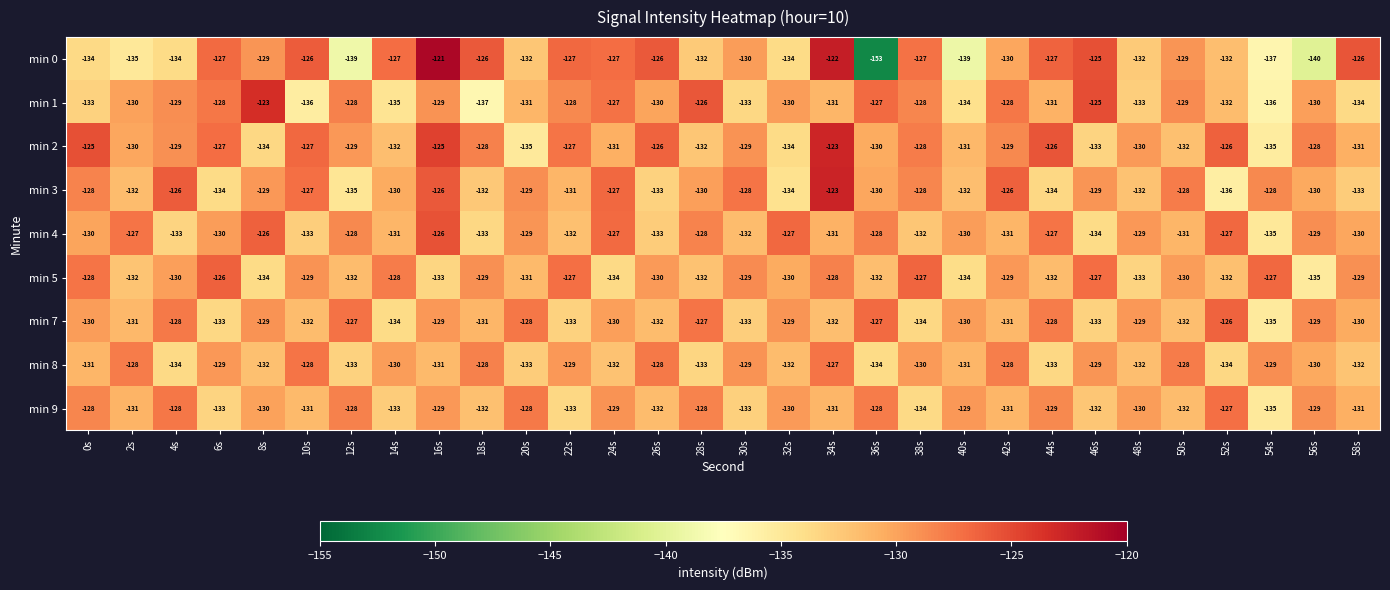

Which category has the highest value across all series?

16s